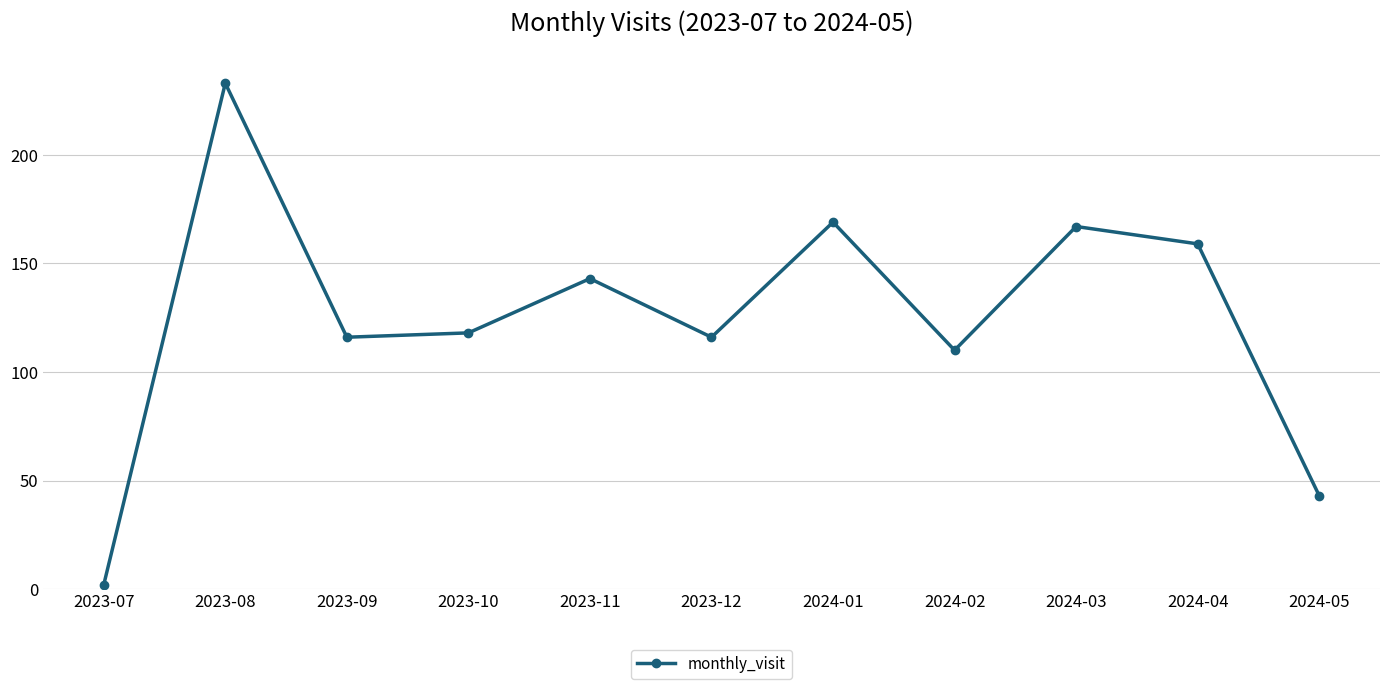

Which has a higher value, 2023-08 or 2024-02?

2023-08